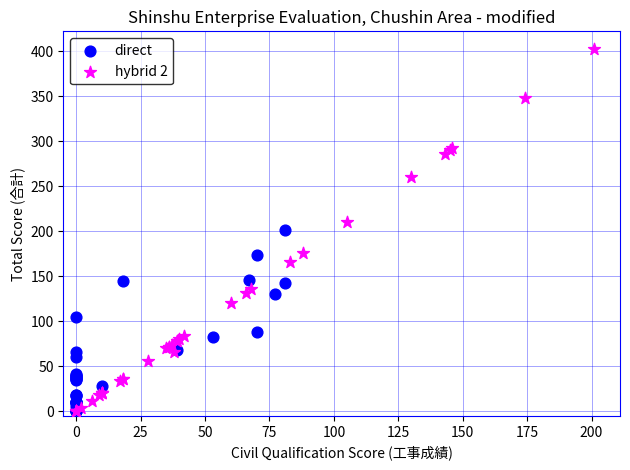

What are all the series names shown in the legend?

direct, hybrid 2